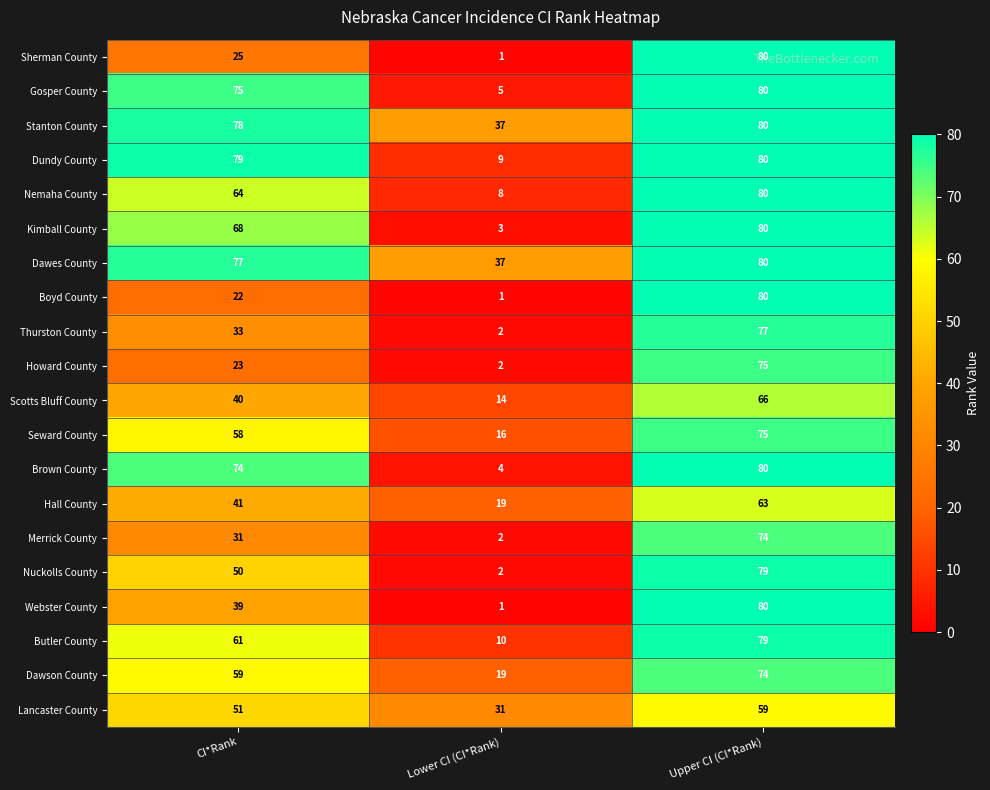

Rank the categories by Gosper County value from highest to lowest.

Upper CI (CI*Rank), CI*Rank, Lower CI (CI*Rank)